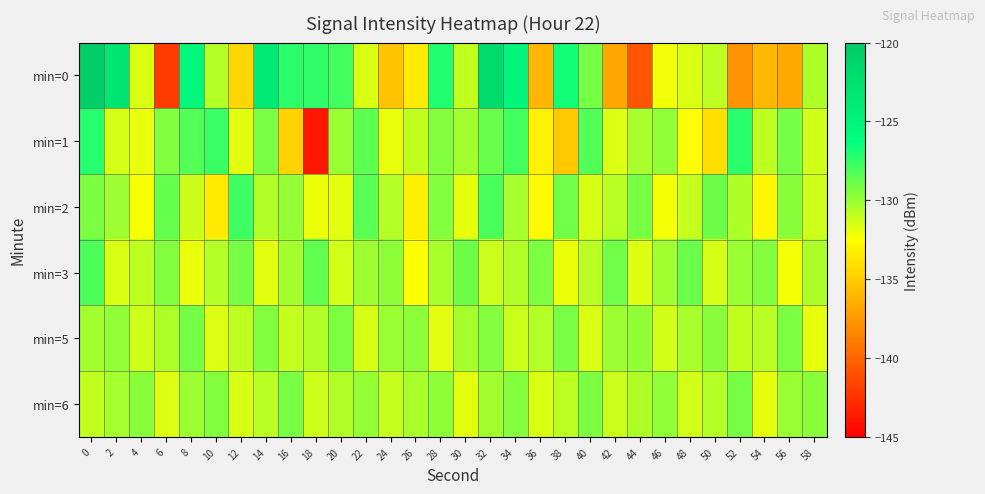

What is the total value across all series at 44?

-792.4